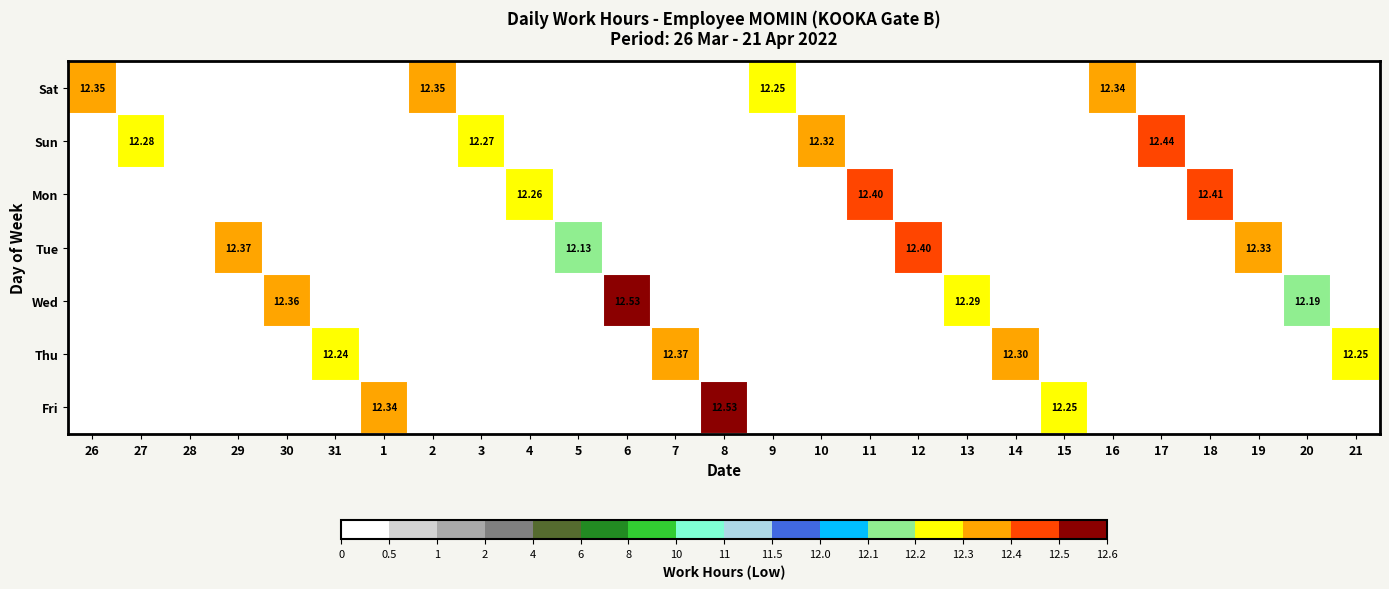

At which category does the chart reach its minimum across all series?

27